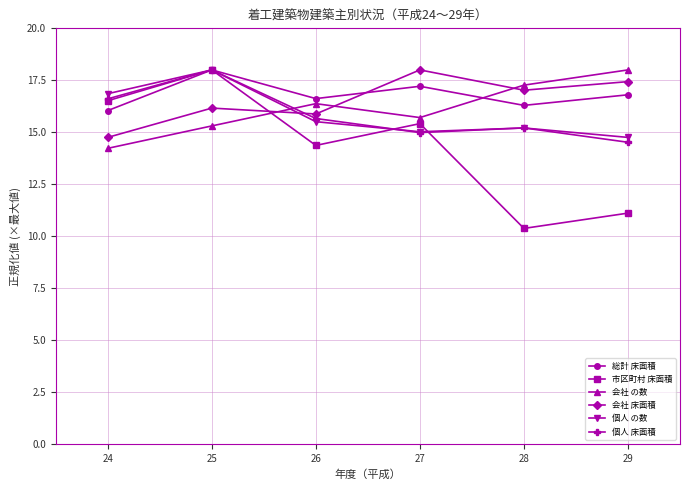

At which label does 個人 の数 reach its minimum?

29